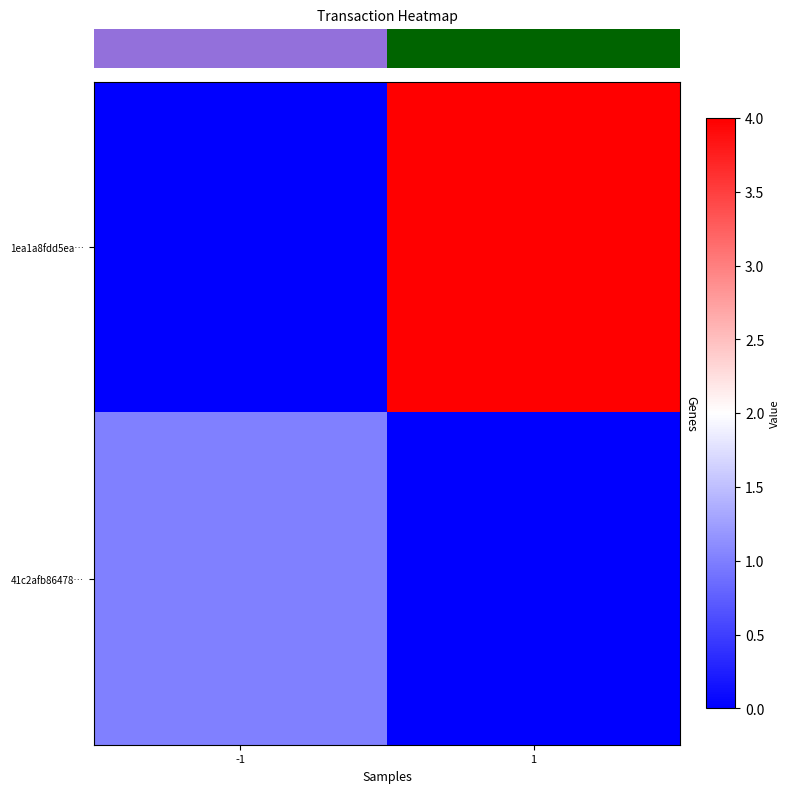

What is the total value across all series at 1?

4